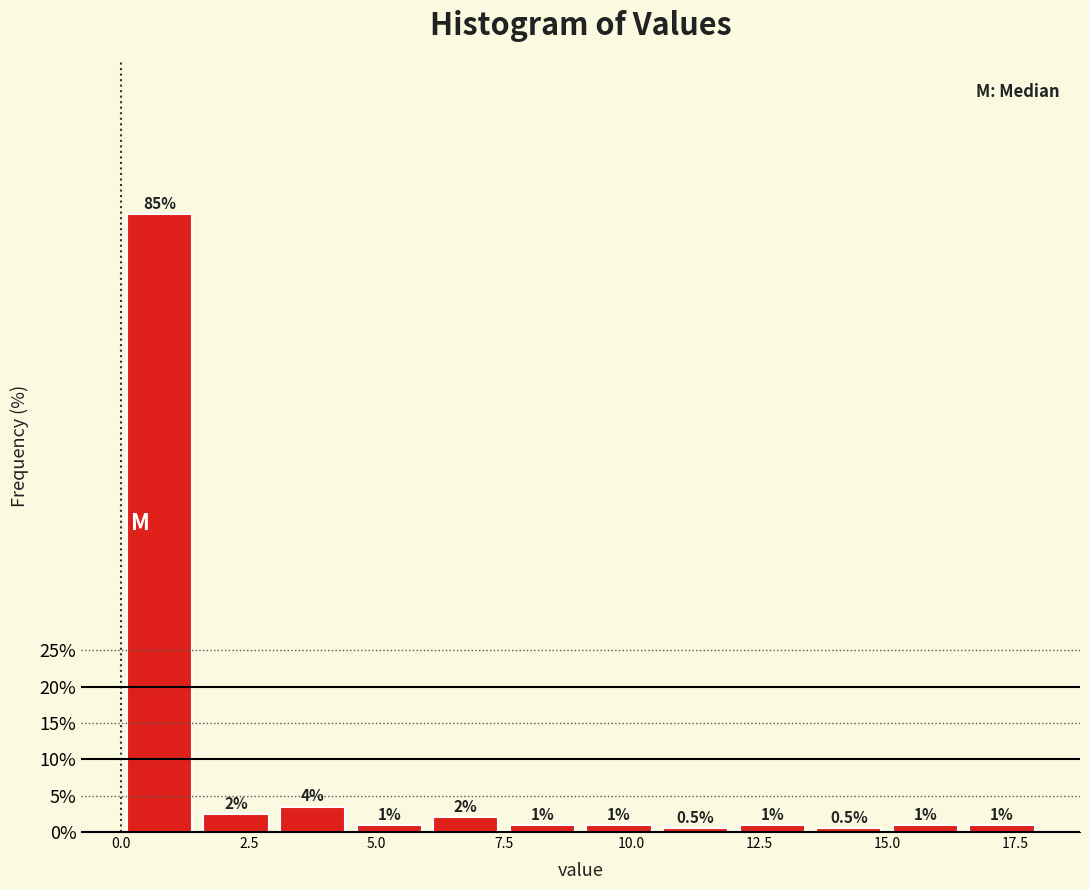

Read against the x-axis, roughly where is the centre of the tallest bar?

1.0